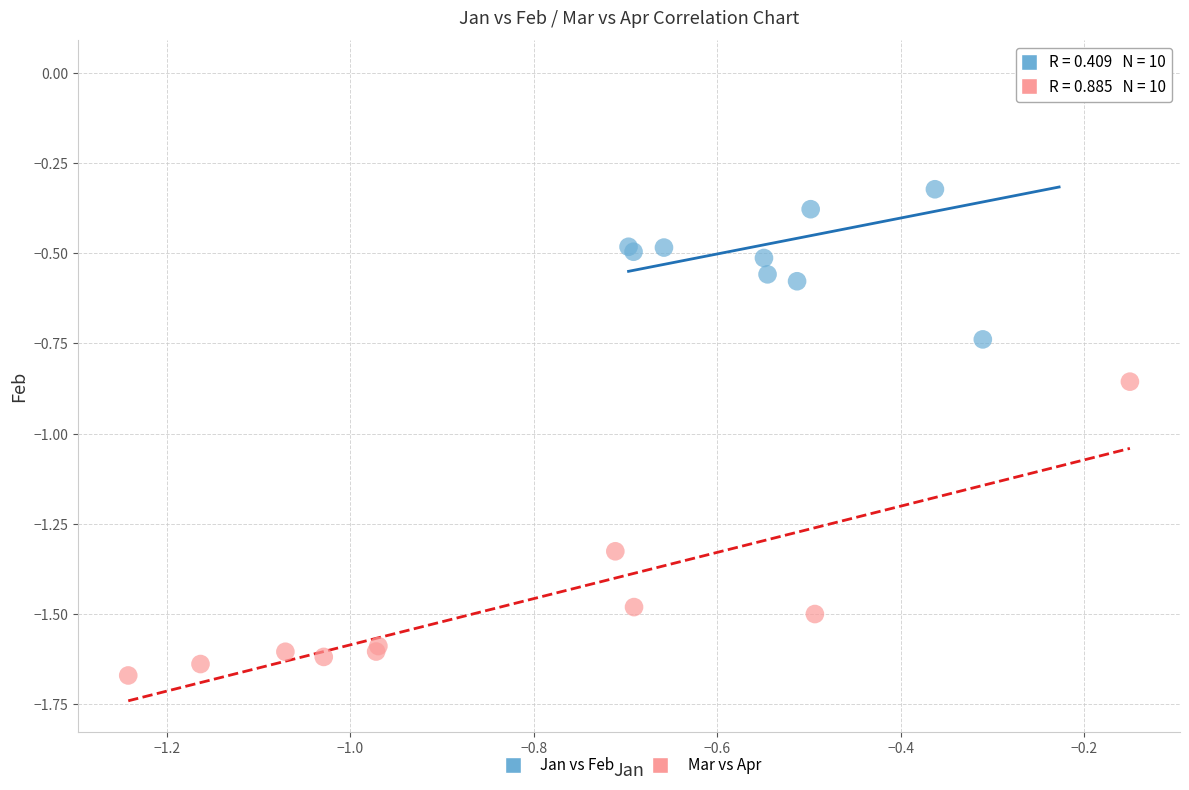

Which series contains the lowest Y value?

Mar vs Apr